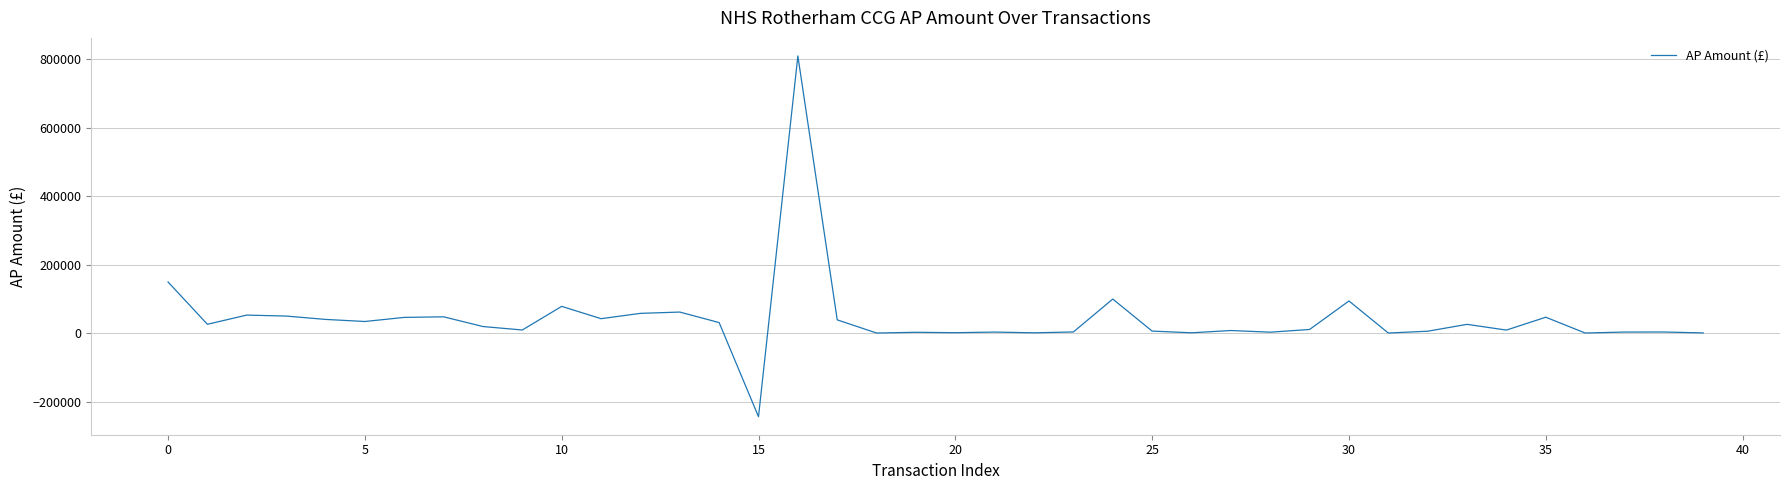

What is the difference between the maximum and minimum values?

1053694.0